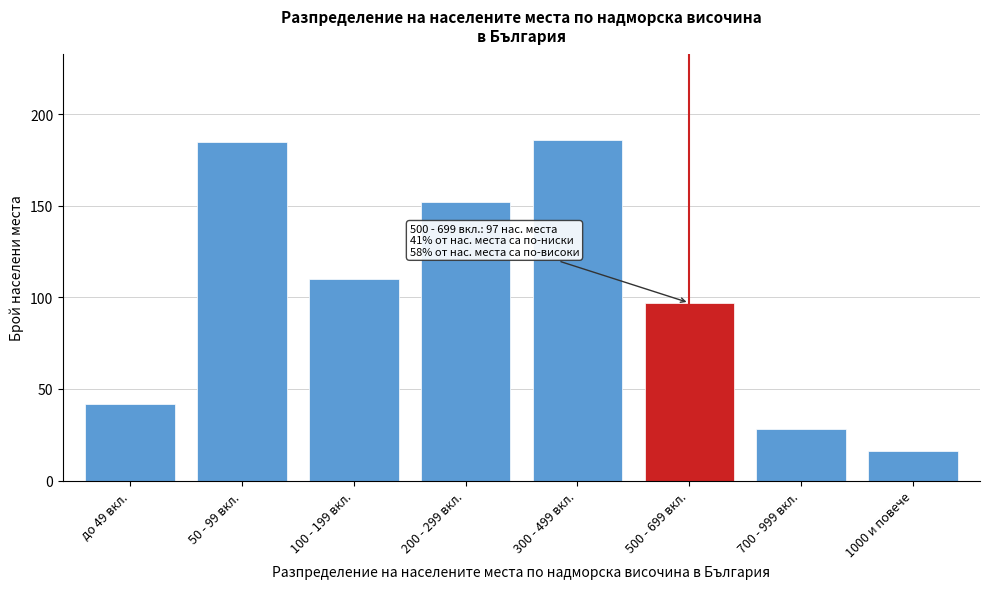

Reading left to right, list all the values displayed in this chart.

до 49 вкл.=42	50 - 99 вкл.=185	100 - 199 вкл.=110	200 - 299 вкл.=152	300 - 499 вкл.=186	500 - 699 вкл.=97	700 - 999 вкл.=28	1000 и повече=16